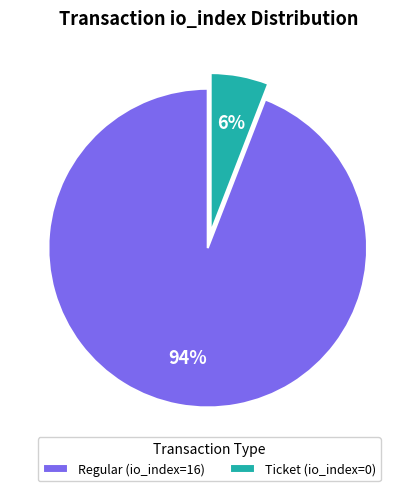

Which slice is the smallest?

Ticket (io_index=0)